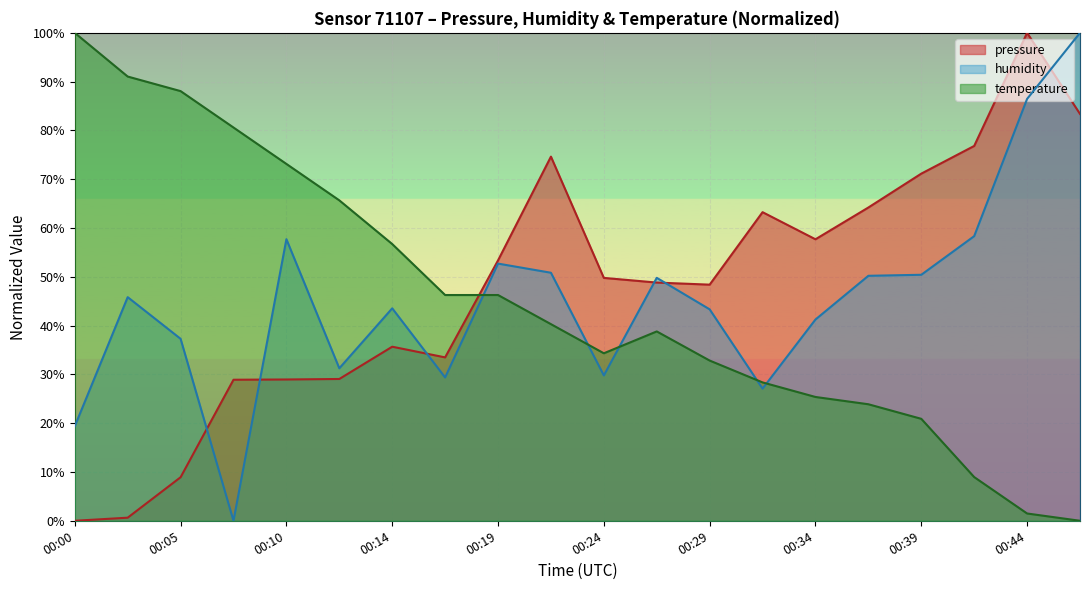

Which category has the highest value in the humidity series?

00:46